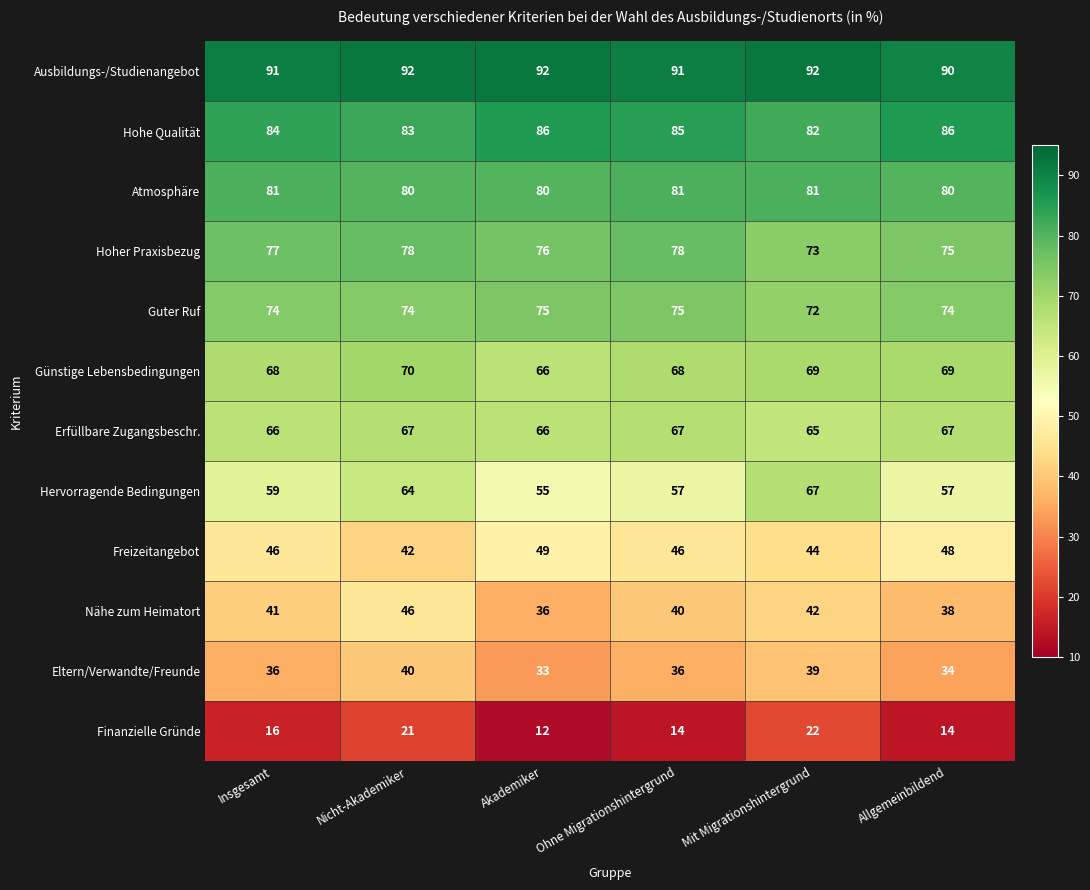

At Allgemeinbildend, list the series in order from largest to smallest.

Ausbildungs-/Studienangebot, Hohe Qualität, Atmosphäre, Hoher Praxisbezug, Guter Ruf, Günstige Lebensbedingungen, Erfüllbare Zugangsbeschr., Hervorragende Bedingungen, Freizeitangebot, Nähe zum Heimatort, Eltern/Verwandte/Freunde, Finanzielle Gründe